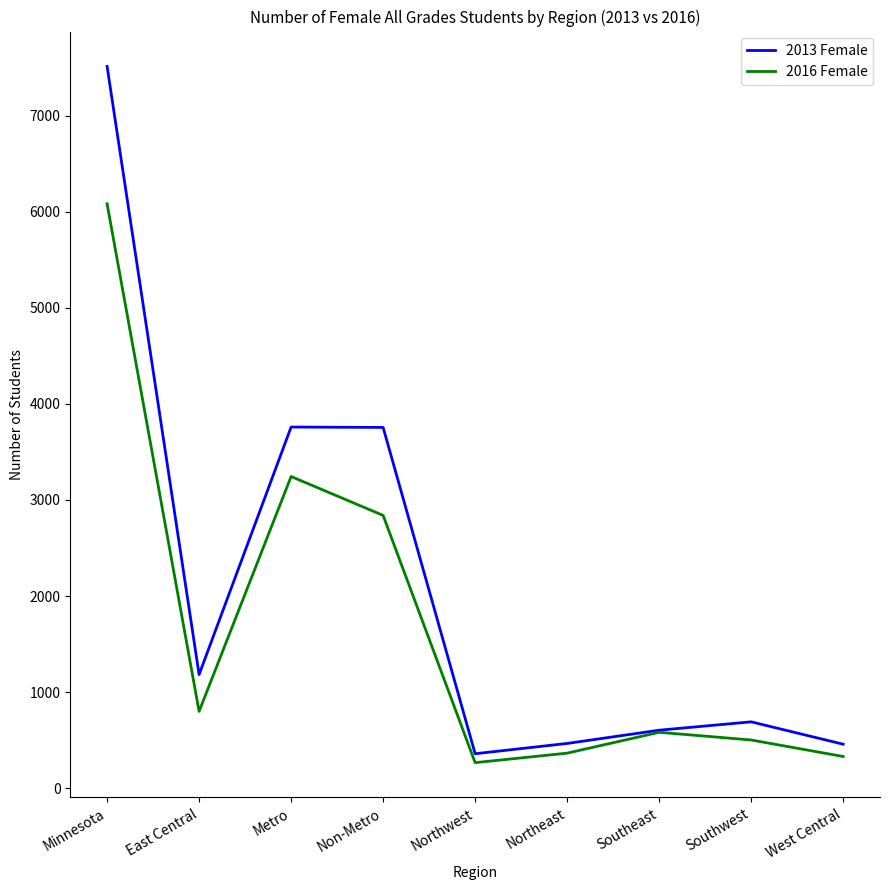

Does the chart have visible grid lines?

No